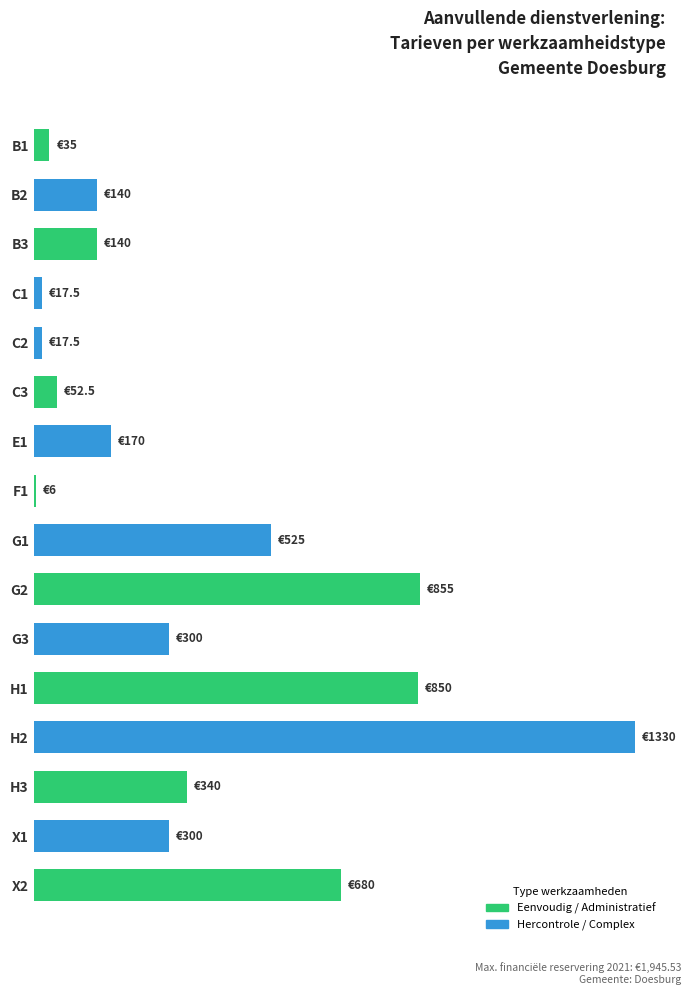

Between H3 and C3, which is larger?

H3